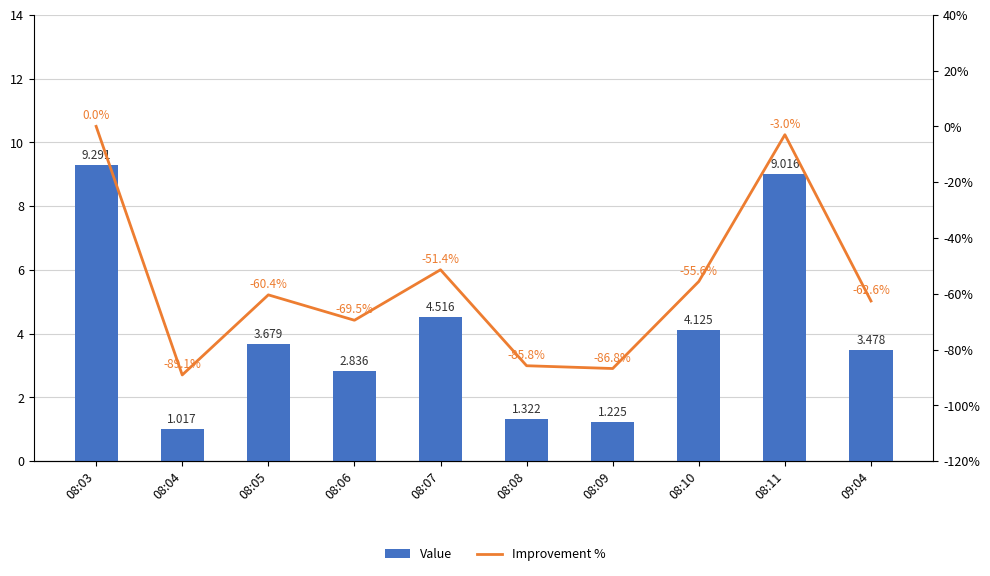

Which series has the widest spread of values?

Improvement %